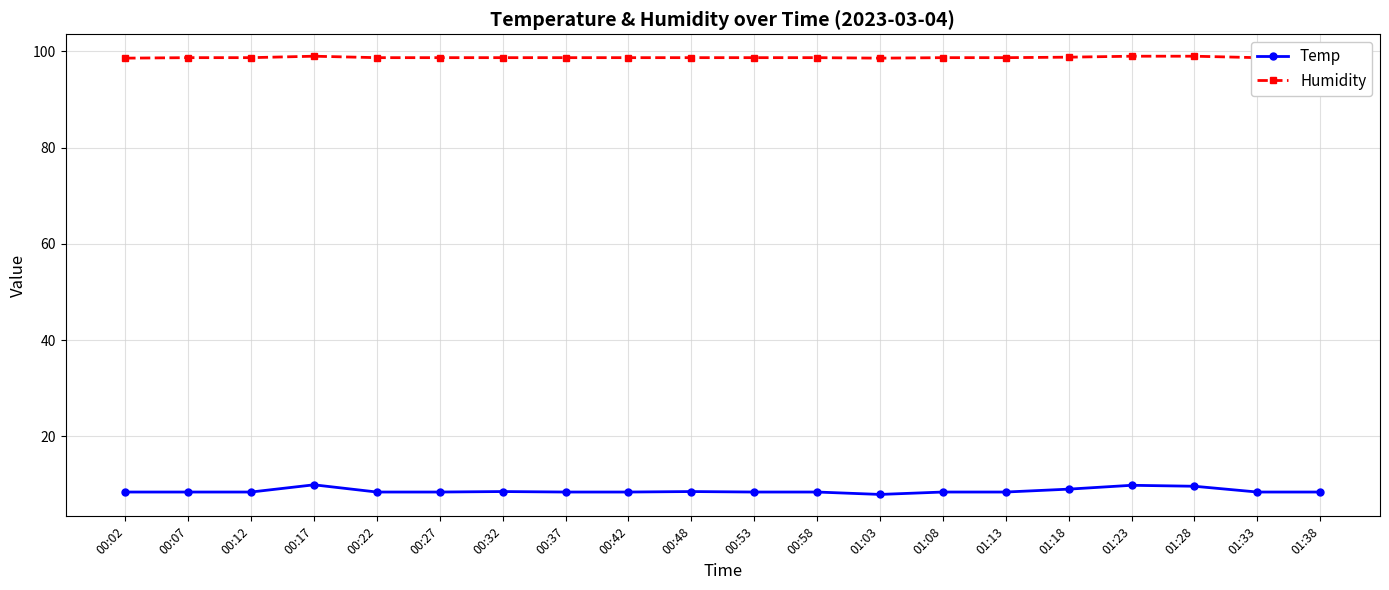

True or false: Humidity has more than 0 interior local peaks.

True